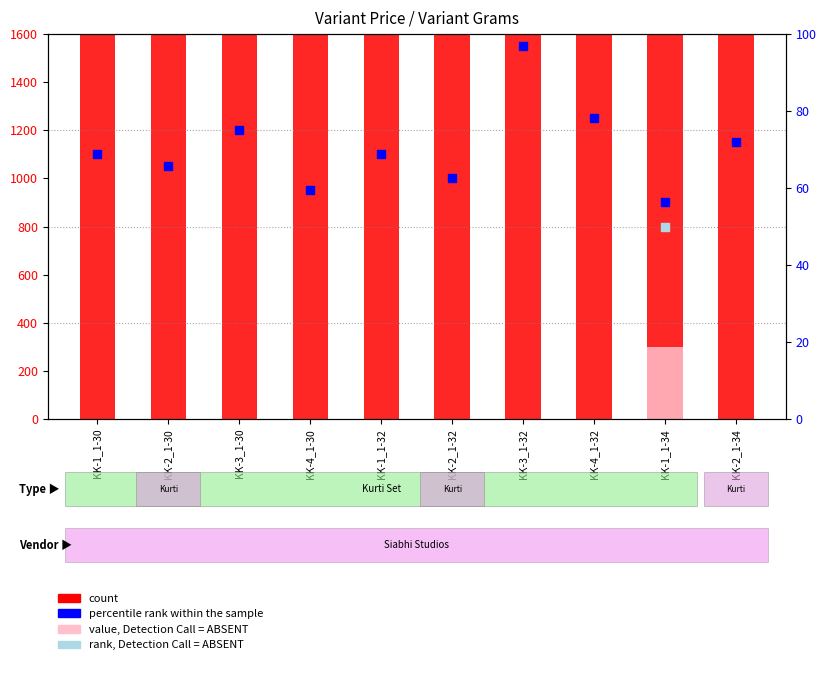

What is the total value across all series at KK-2_1-30?

2505.6